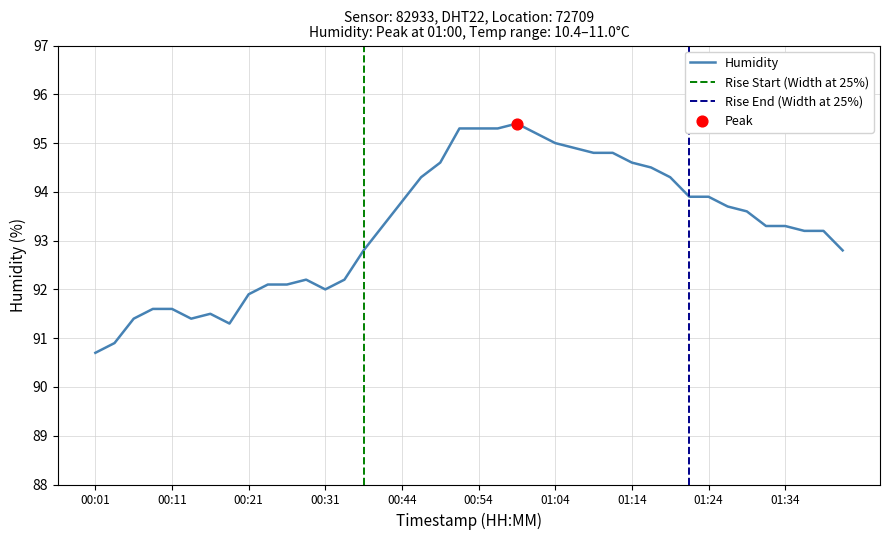

Approximately how many times larger is the value at 01:07 compared to 01:41?

1.0